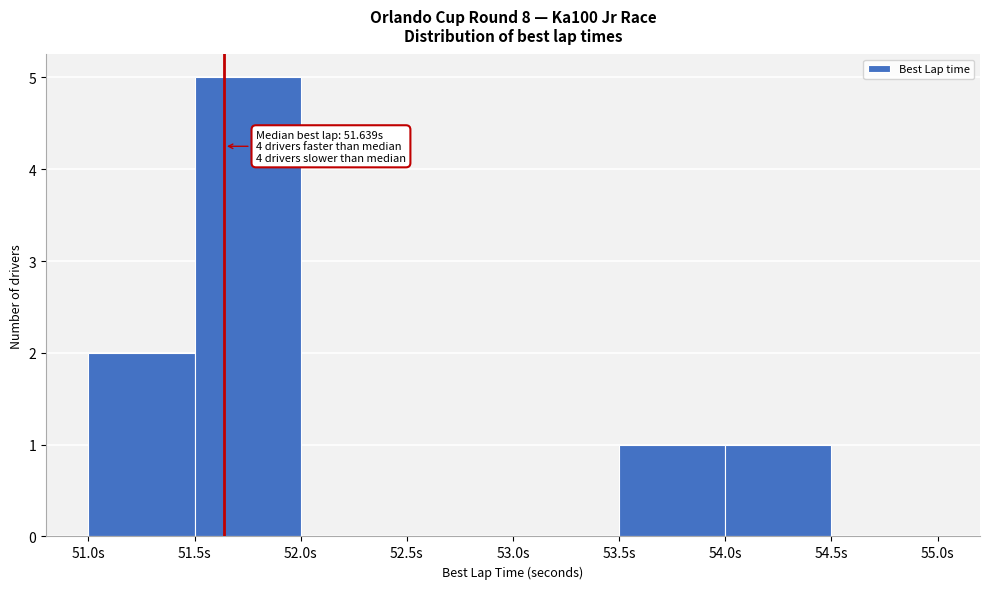

Over which range of the x-axis is the bar tallest?

51.5 to 52.0